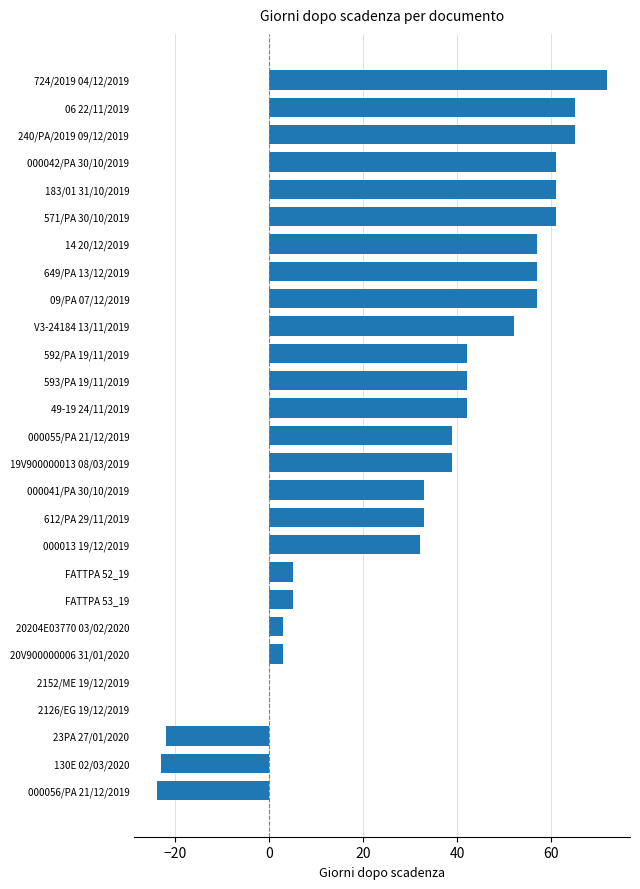

What is the sum of all values?

857